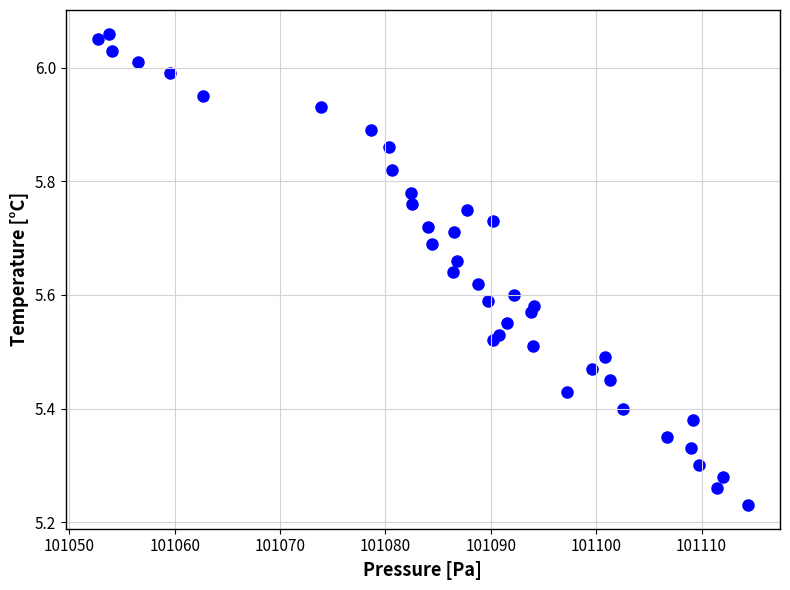

What is the range of X values (max minus min)?

61.6